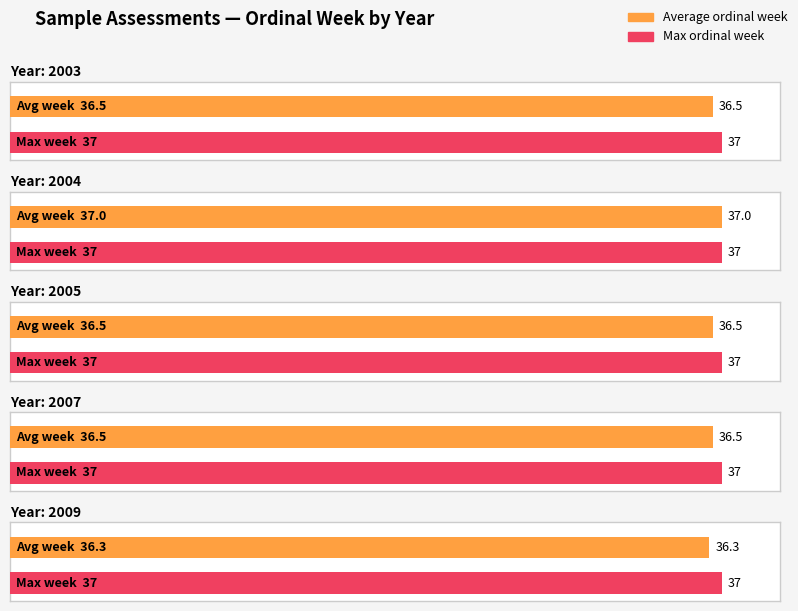

What is the greatest value displayed?

37